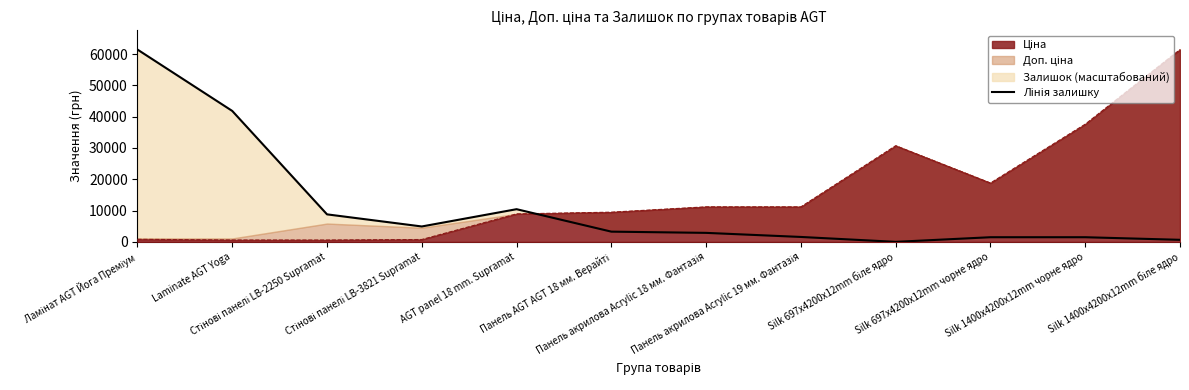

The chart shows a value of 2493.2 at Панель акрилова Acrylic 19 мм. Фантазія. True or false?

False